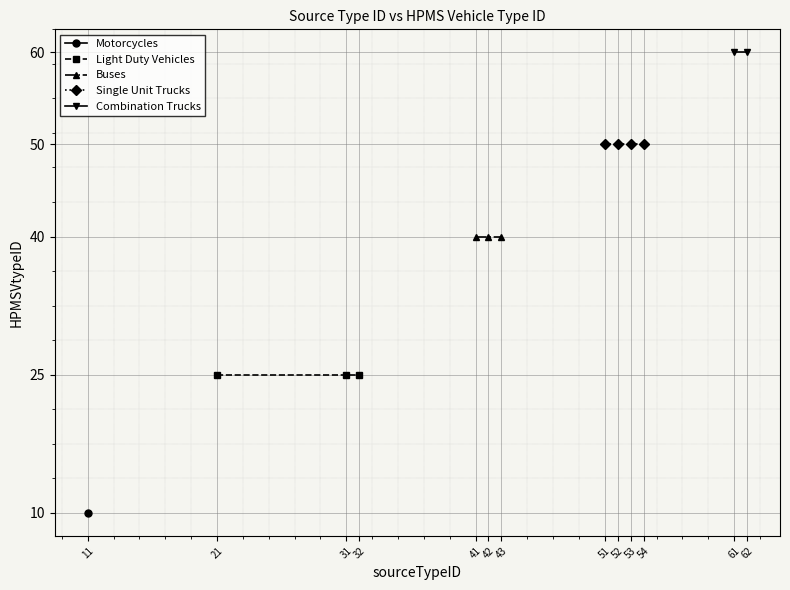

What is the value of the 9th point from the left?

50